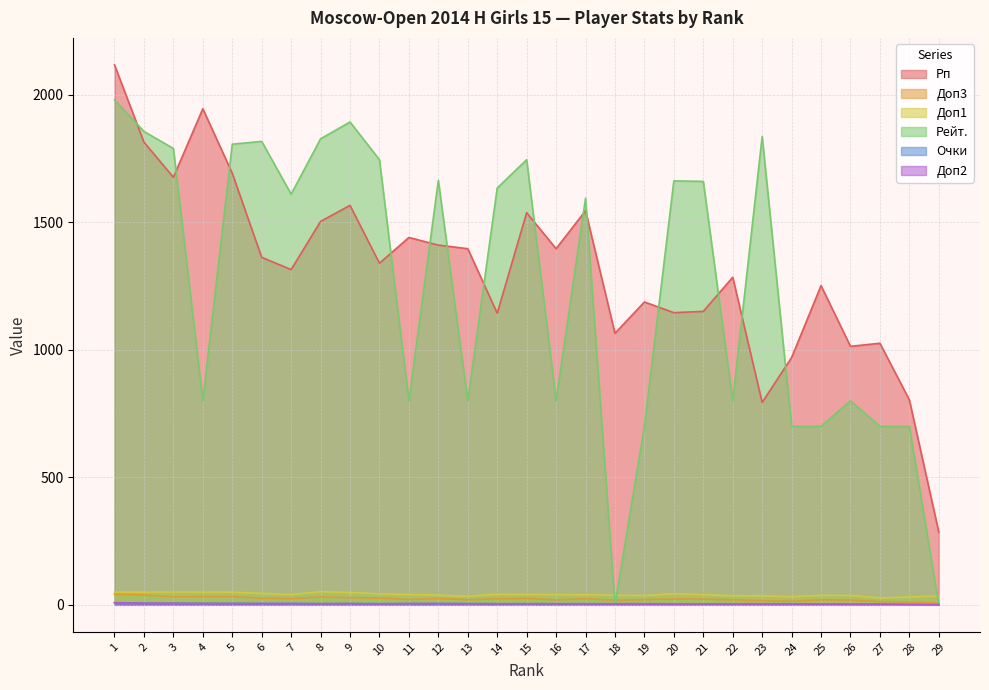

Which series has the widest spread of values?

Рейт.